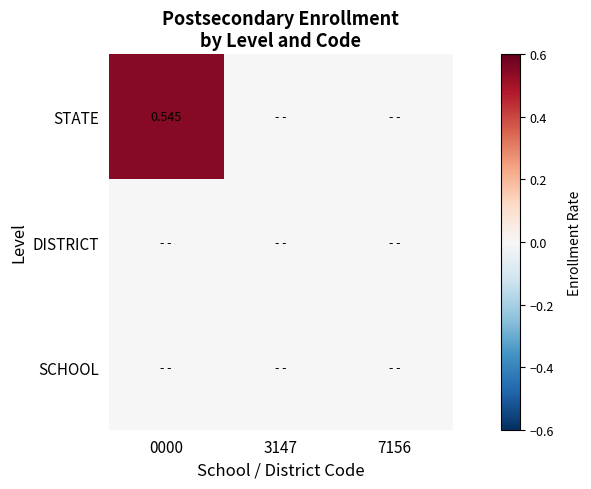

Is it true that SCHOOL equals 0.0 at 0000?

True